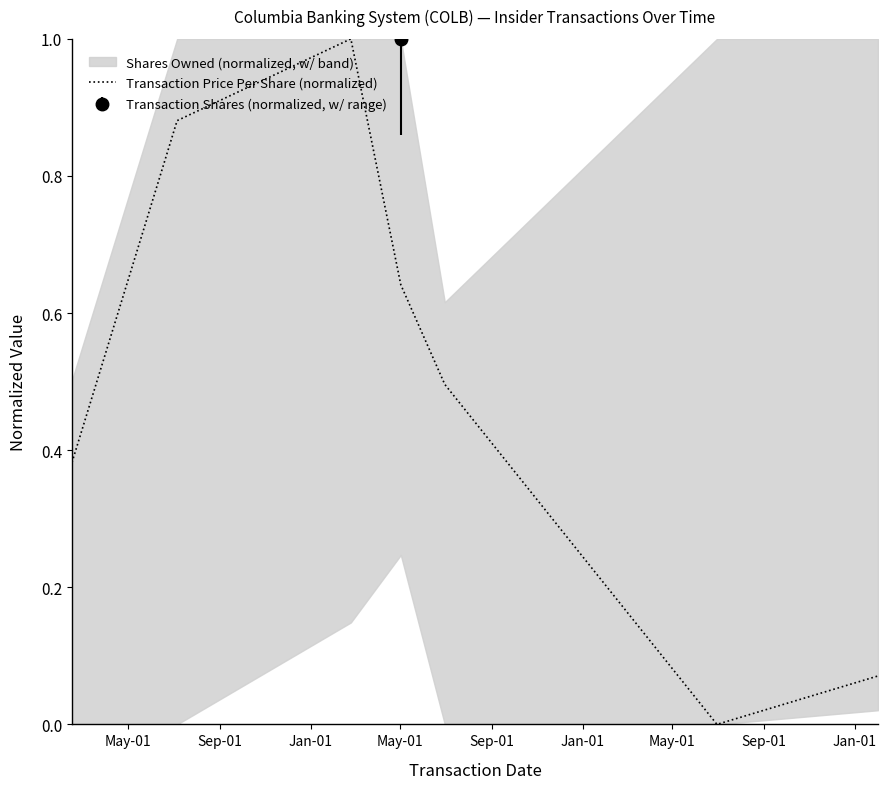

What is the difference between the second highest and second lowest values?

0.8